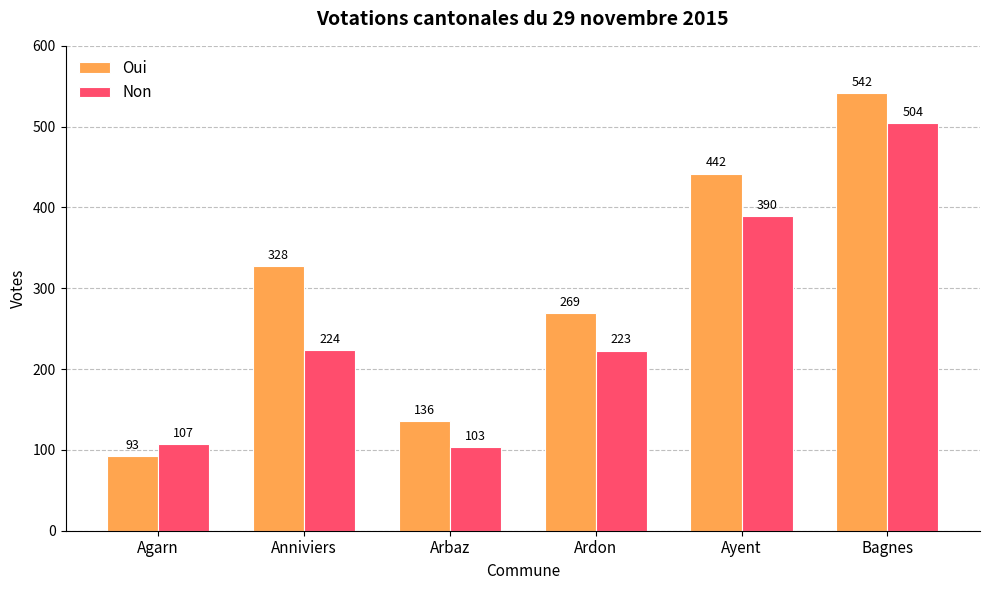

Is the value of Non at Arbaz greater than the value of Oui at Bagnes?

No